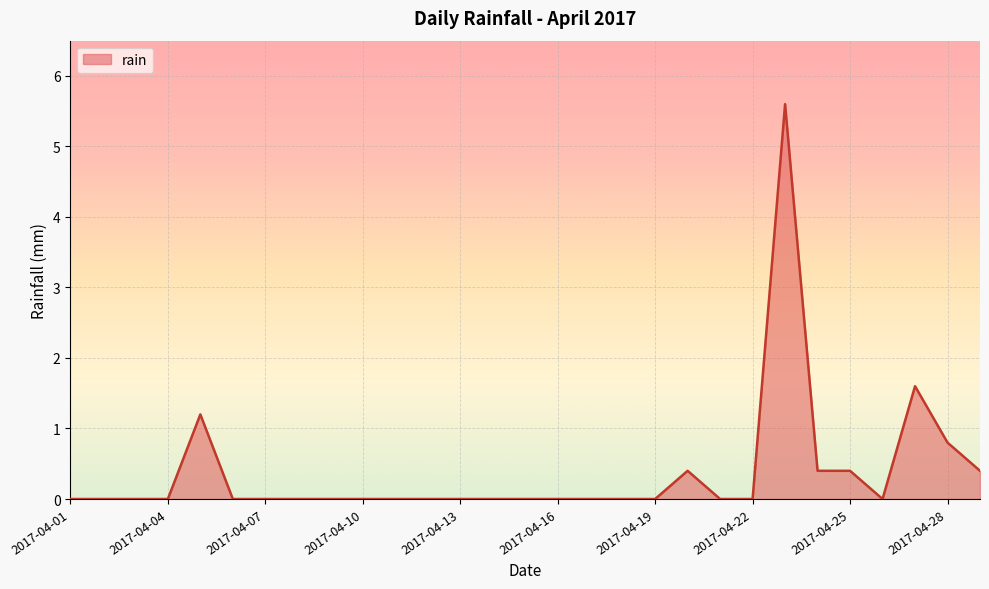

What is the average value?

0.4